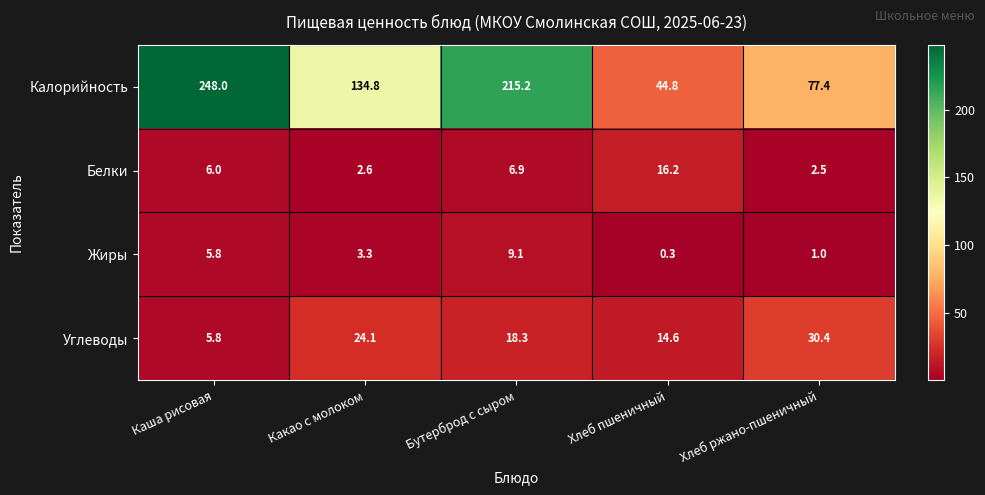

Rank the categories by Калорийность value from lowest to highest.

Хлеб пшеничный, Хлеб ржано-пшеничный, Какао с молоком, Бутерброд с сыром, Каша рисовая